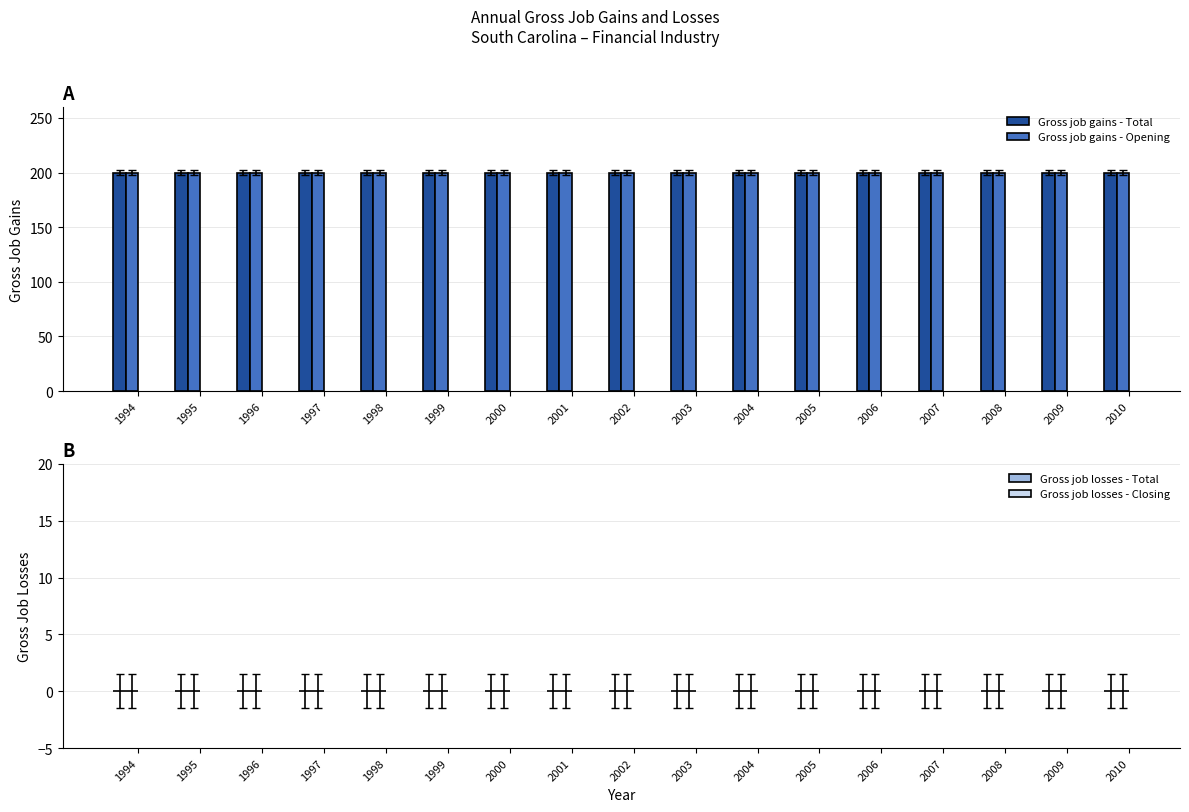

What is the total value across all series at 2009?

400